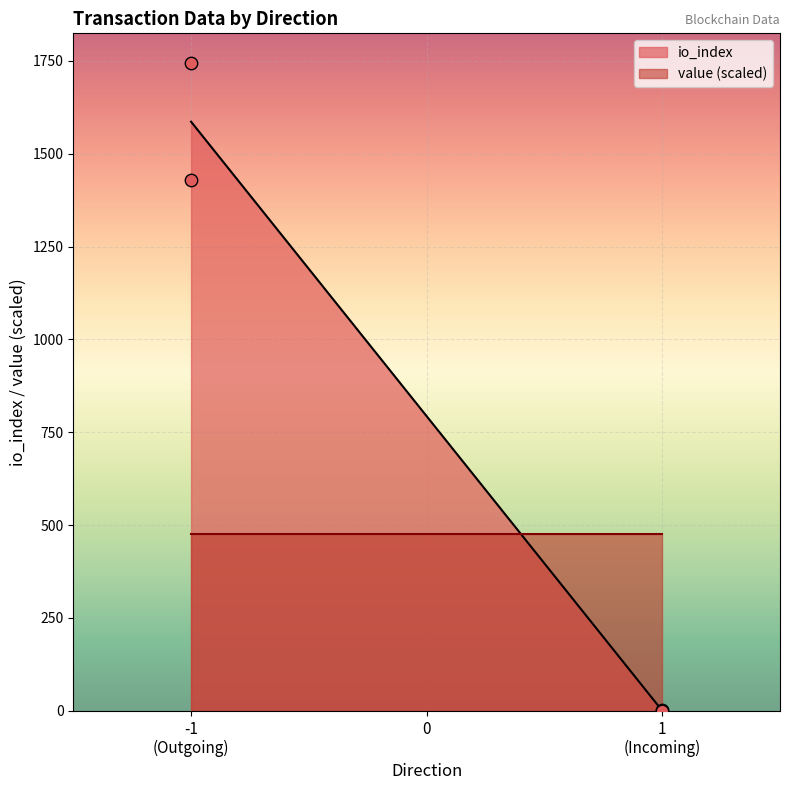

Which series has the widest spread of Y values?

io_index